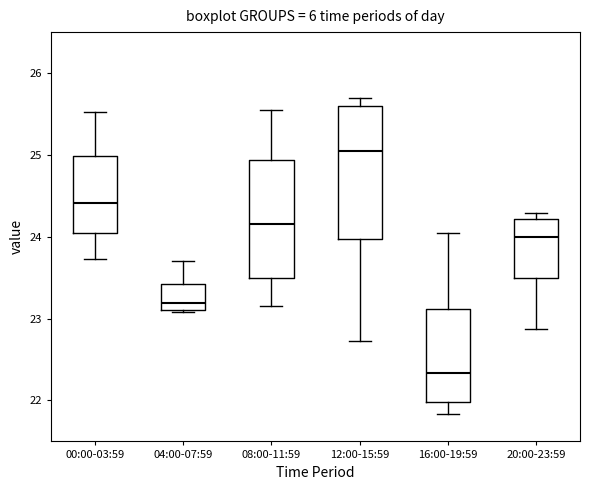

Which box is the tallest, from its lower edge to its upper edge?

12:00-15:59